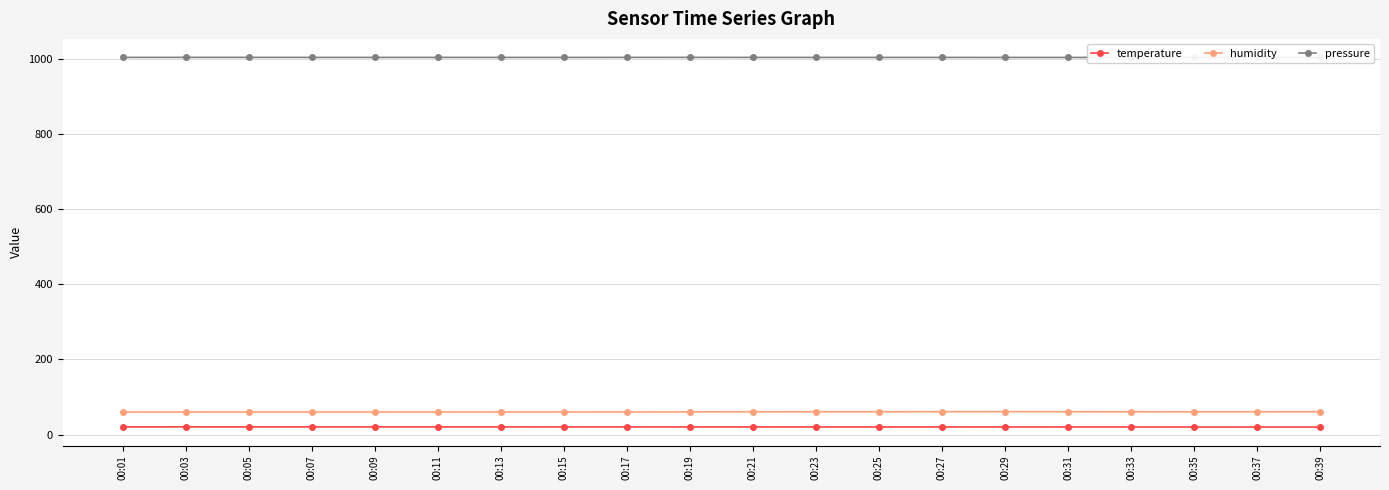

Read the pressure value at 00:07.

1002.9